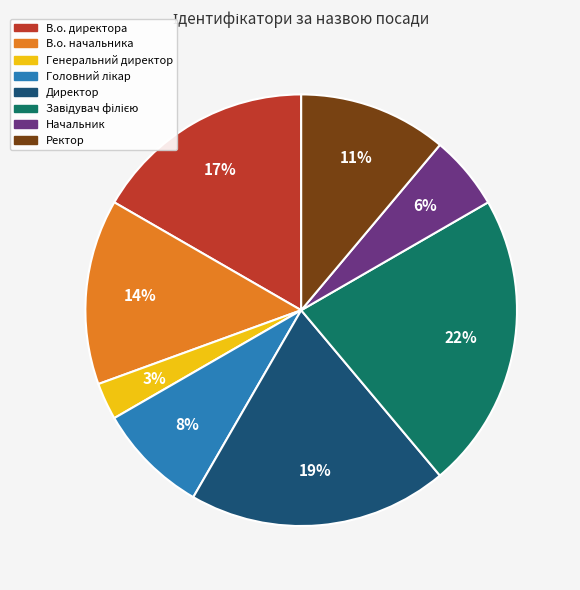

Is there a majority slice in this chart?

No